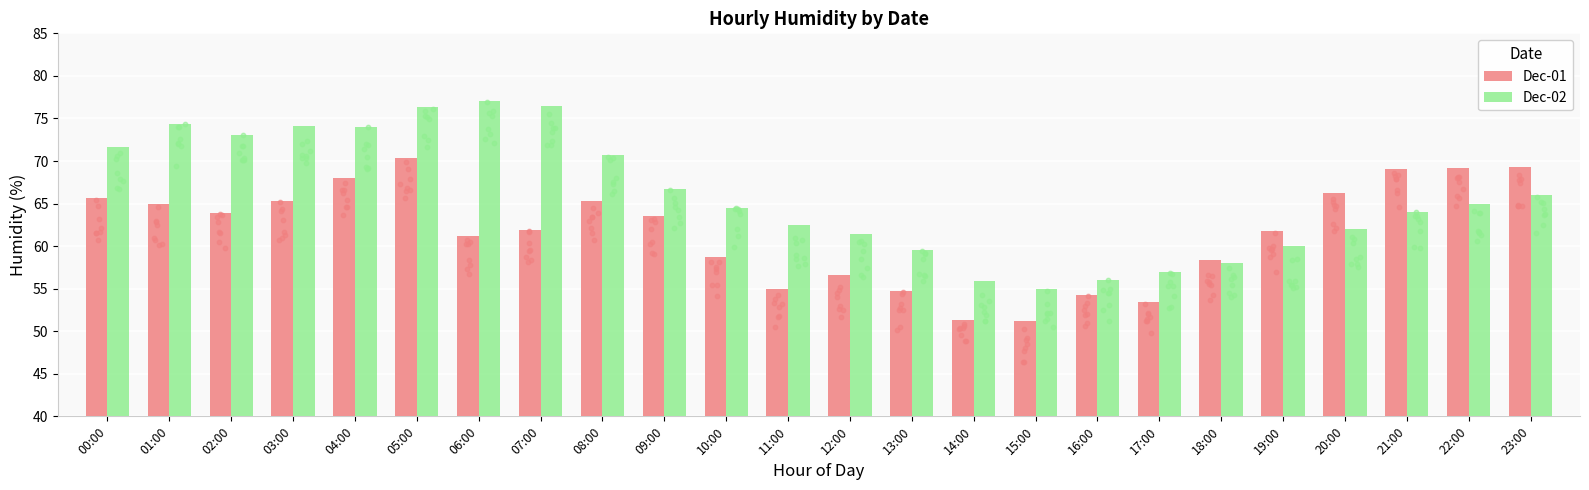

What are all the series names shown in the legend?

Dec-01, Dec-02